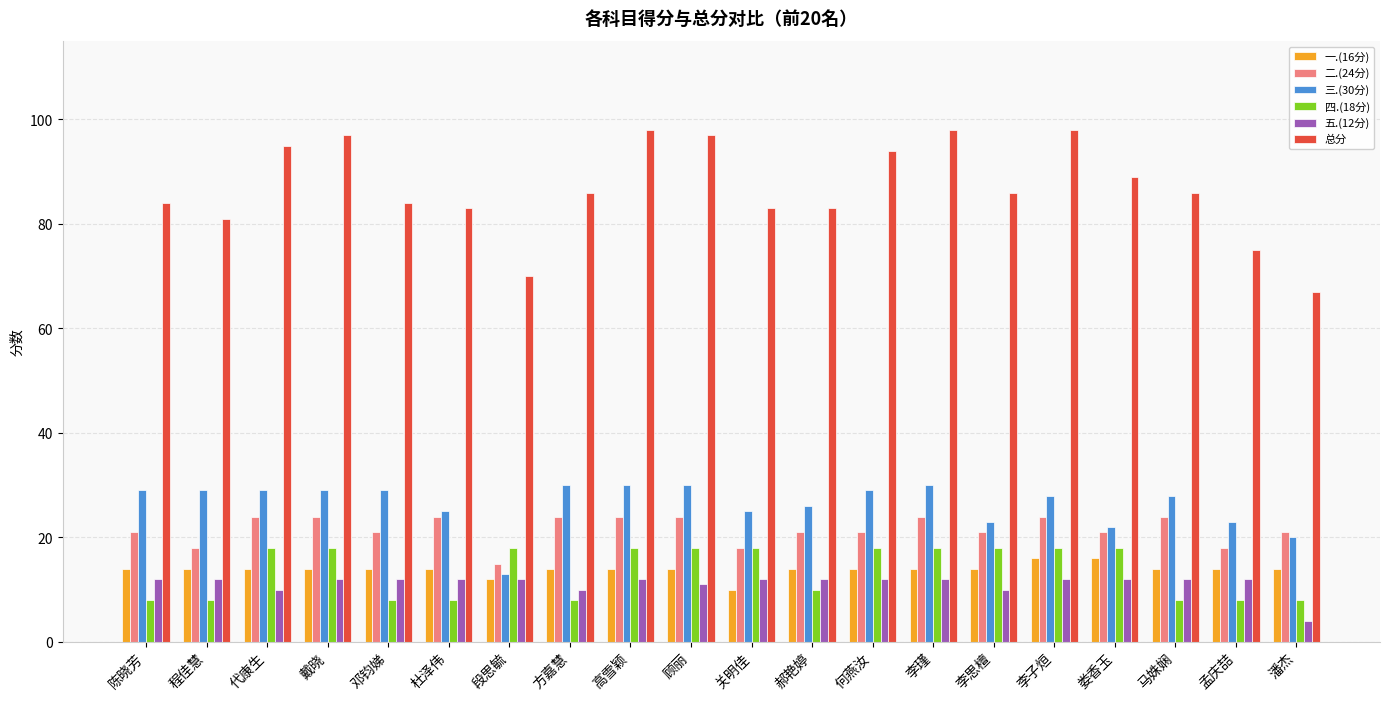

At which category does the chart reach its minimum across all series?

潘杰